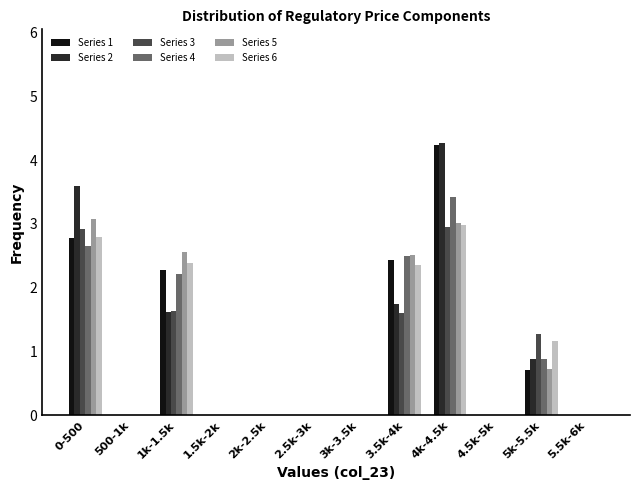

At which label does Series 6 reach its peak?

4k-4.5k